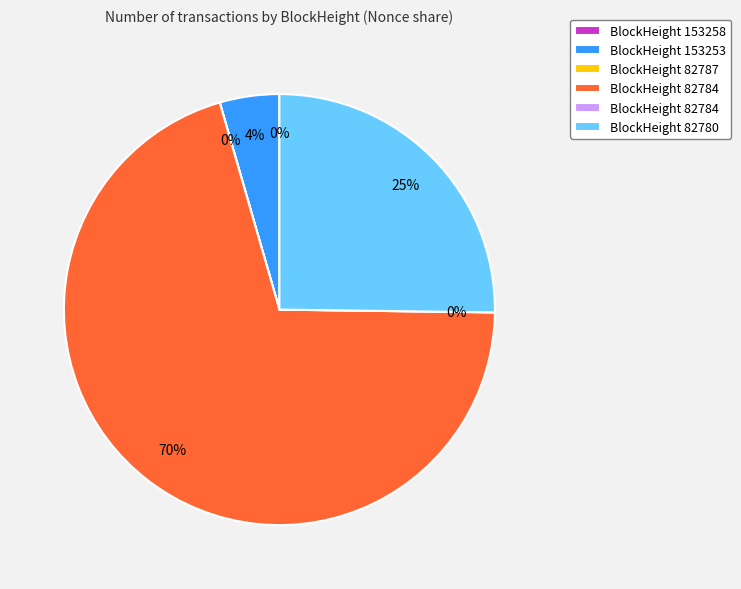

Which slice is the smallest?

82784